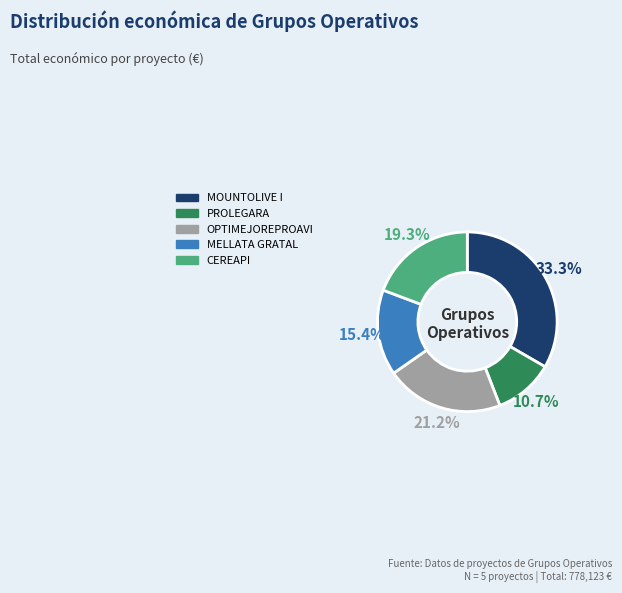

To the nearest percent, what is the combined percentage of MOUNTOLIVE I and CEREAPI?

53%